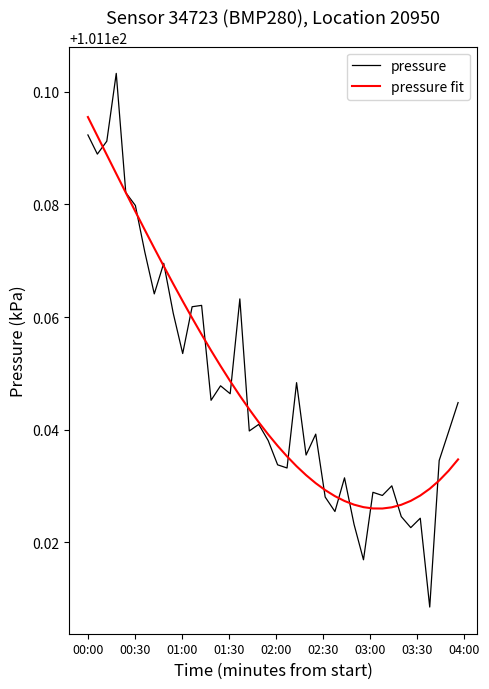

Which series has the largest range (max minus min)?

pressure